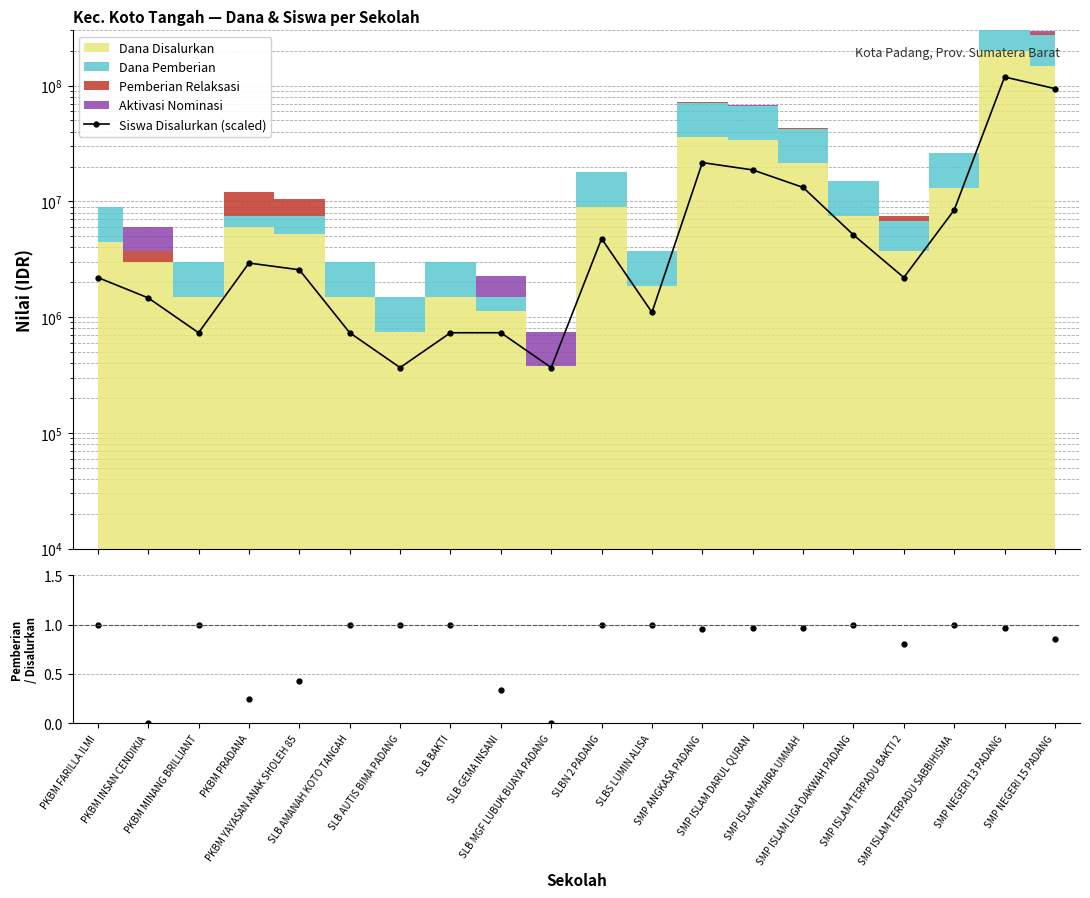

Is this an area chart (filled region under the line)?

No